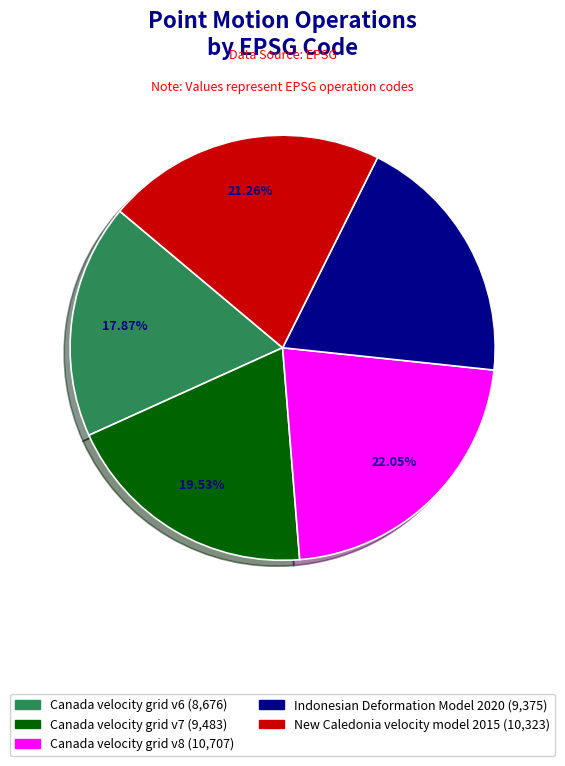

To the nearest percent, what percentage of the pie is New Caledonia velocity model 2015?

21%